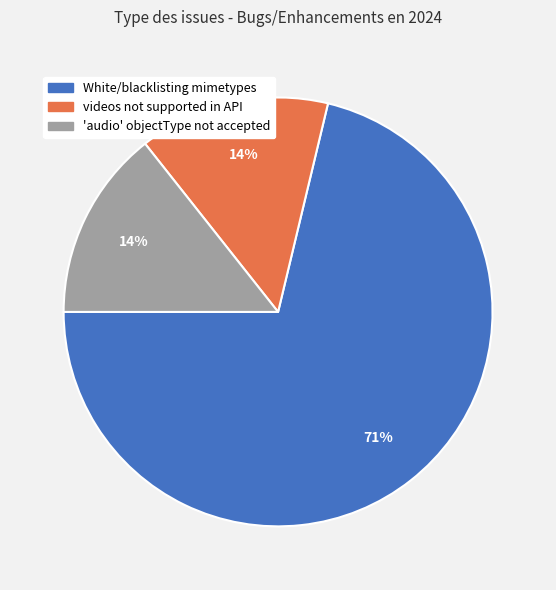

The White/blacklisting mimetypes slice represents 71% of the pie. True or false?

True